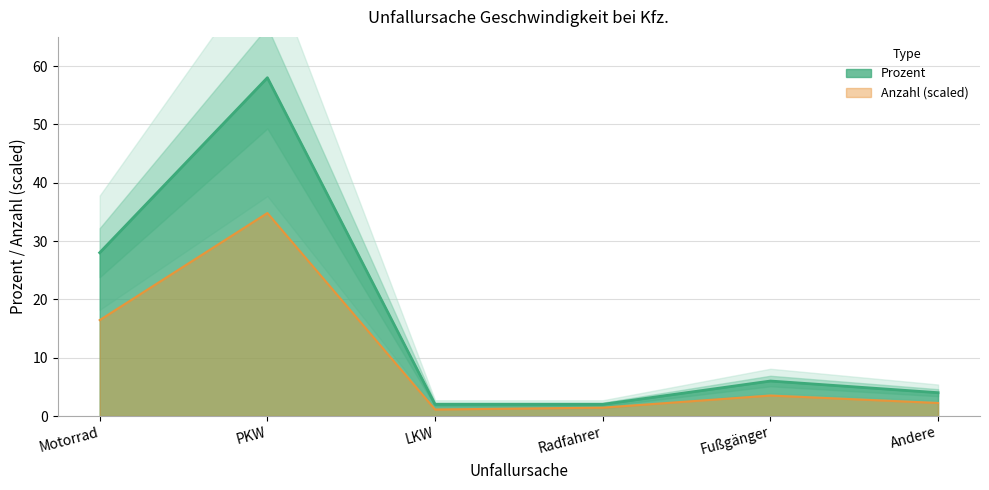

List the labels in order of value, largest first.

PKW, Motorrad, Fußgänger, Andere, LKW, Radfahrer